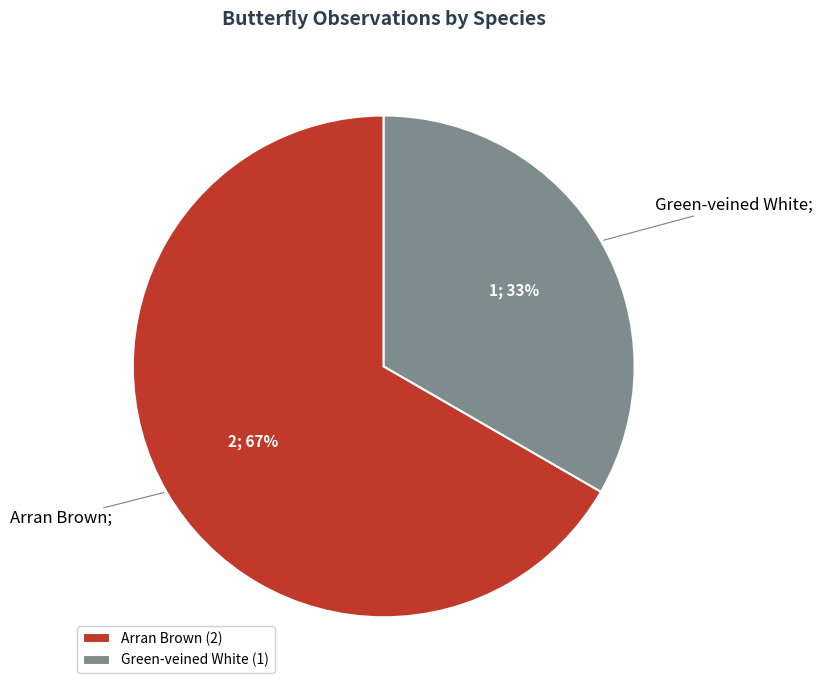

Combined, do Green-veined White (1) and Arran Brown (2) account for over 50%?

Yes